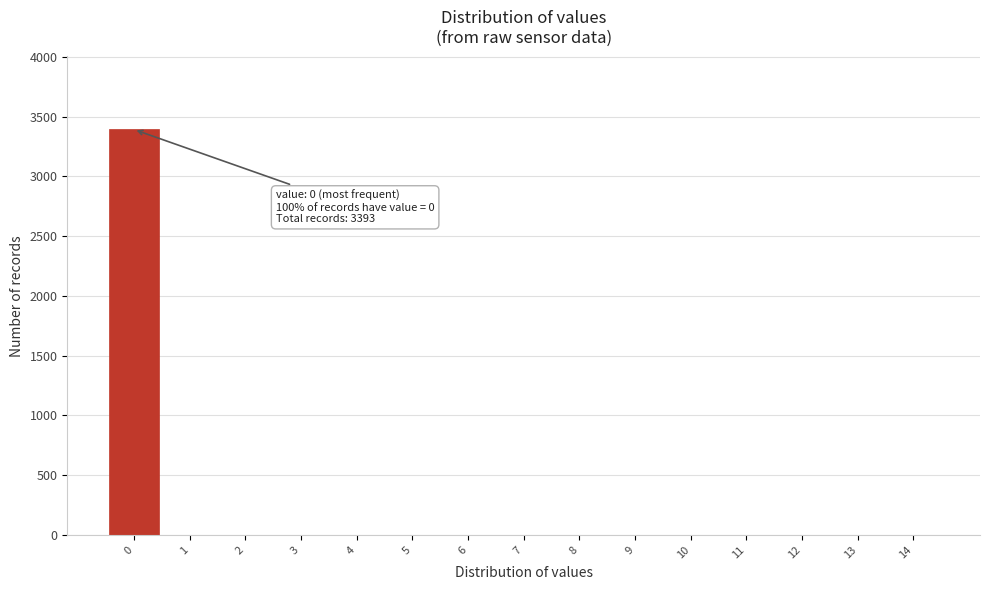

Reading left to right, list all the values displayed in this chart.

0=3393	1=0	2=0	3=0	4=0	5=0	6=0	7=0	8=0	9=0	10=0	11=0	12=0	13=0	14=0